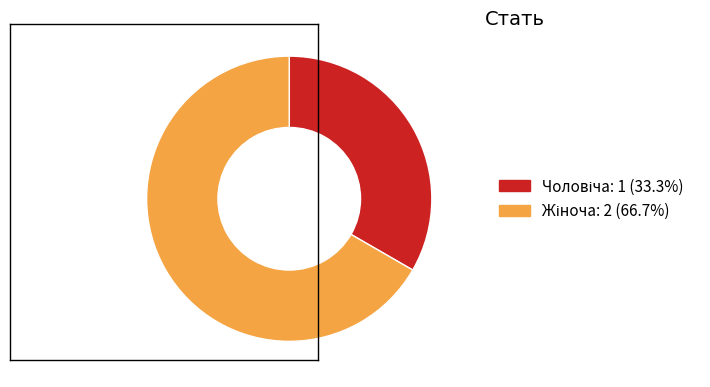

Count the number of slices in the pie.

2